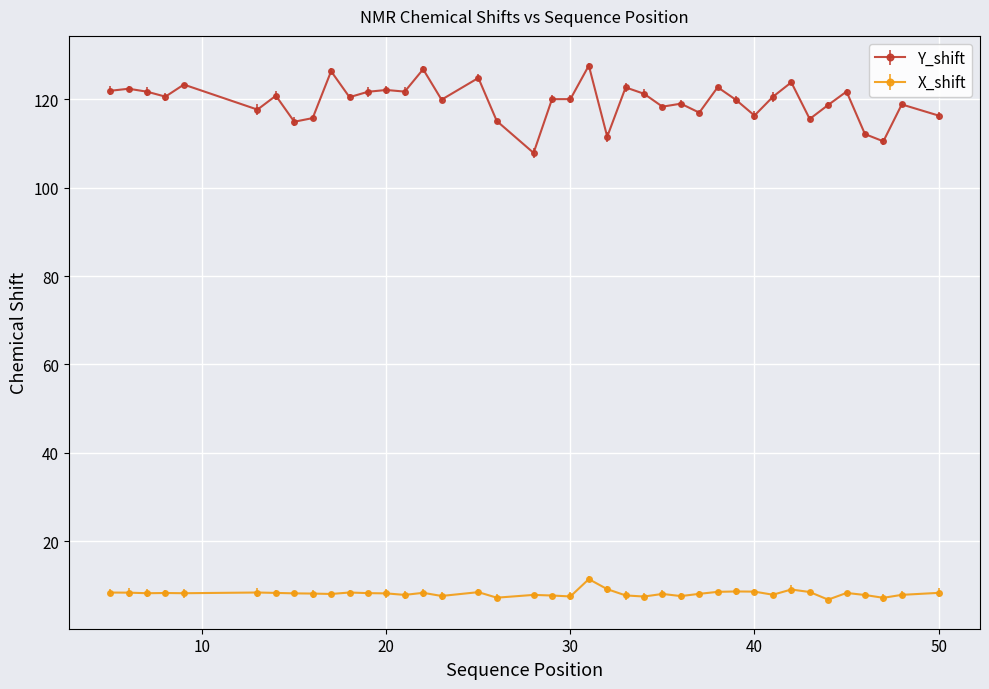

What is the sum of all Y_shift values?

4779.8